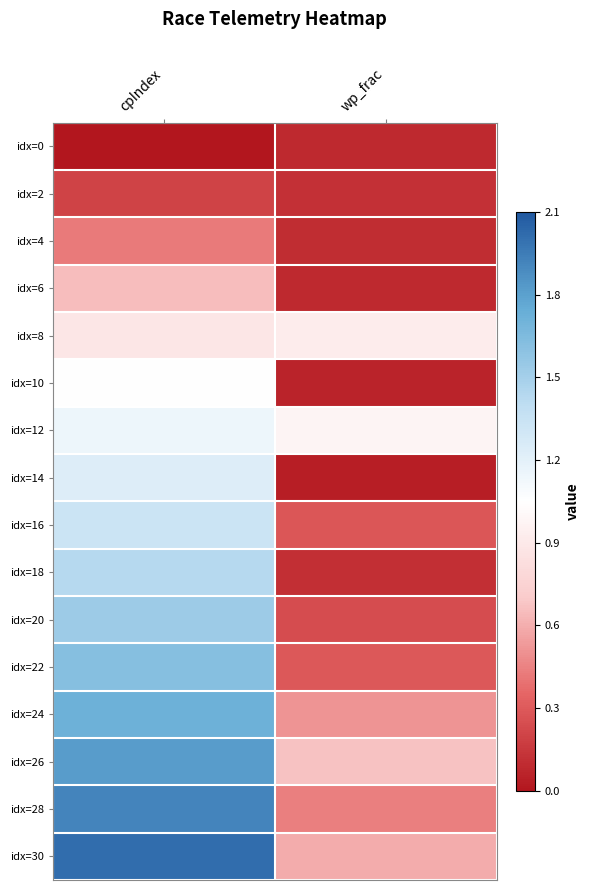

Reading left to right, transcribe all the data shown in this chart.

idx=0: cpIndex=0.0	wp_frac=0.1
idx=2: cpIndex=0.2	wp_frac=0.1
idx=4: cpIndex=0.4	wp_frac=0.1
idx=6: cpIndex=0.7	wp_frac=0.1
idx=8: cpIndex=0.9	wp_frac=0.9
idx=10: cpIndex=1.0	wp_frac=0.1
idx=12: cpIndex=1.1	wp_frac=1.0
idx=14: cpIndex=1.2	wp_frac=0.0
idx=16: cpIndex=1.3	wp_frac=0.3
idx=18: cpIndex=1.4	wp_frac=0.1
idx=20: cpIndex=1.5	wp_frac=0.2
idx=22: cpIndex=1.6	wp_frac=0.3
idx=24: cpIndex=1.7	wp_frac=0.5
idx=26: cpIndex=1.8	wp_frac=0.7
idx=28: cpIndex=1.9	wp_frac=0.4
idx=30: cpIndex=2.0	wp_frac=0.6